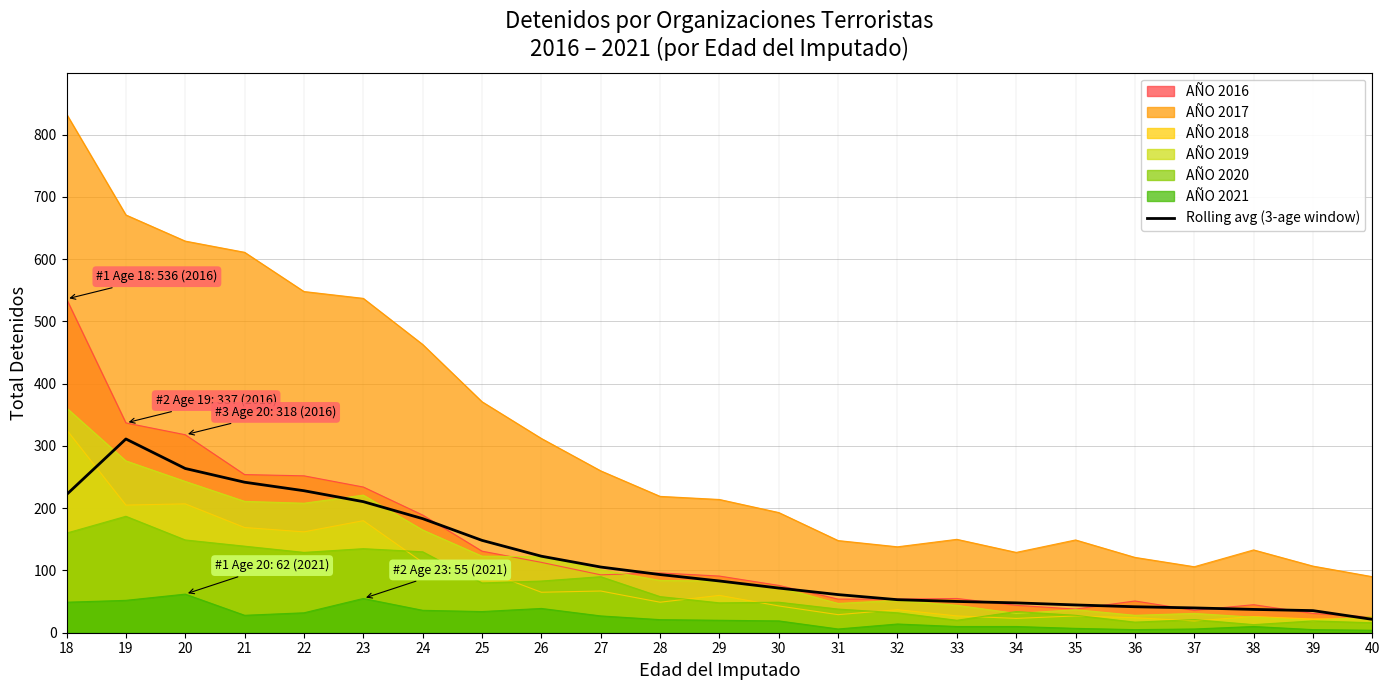

How many distinct data groups are displayed?

7